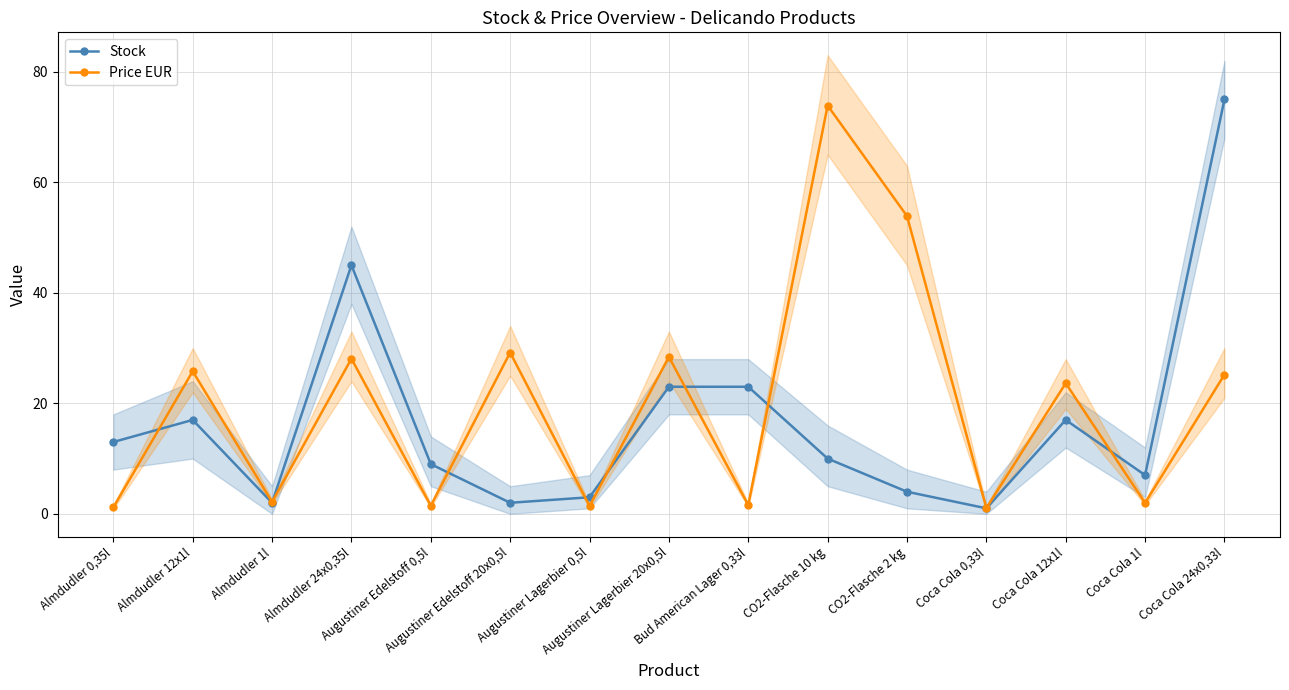

What is the greatest value displayed?

75.0